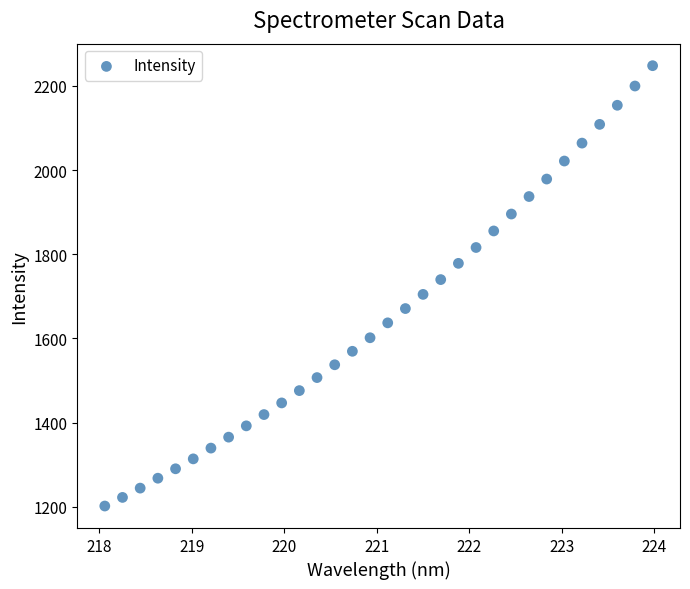

What is the range of Y values (max minus min)?

1046.8